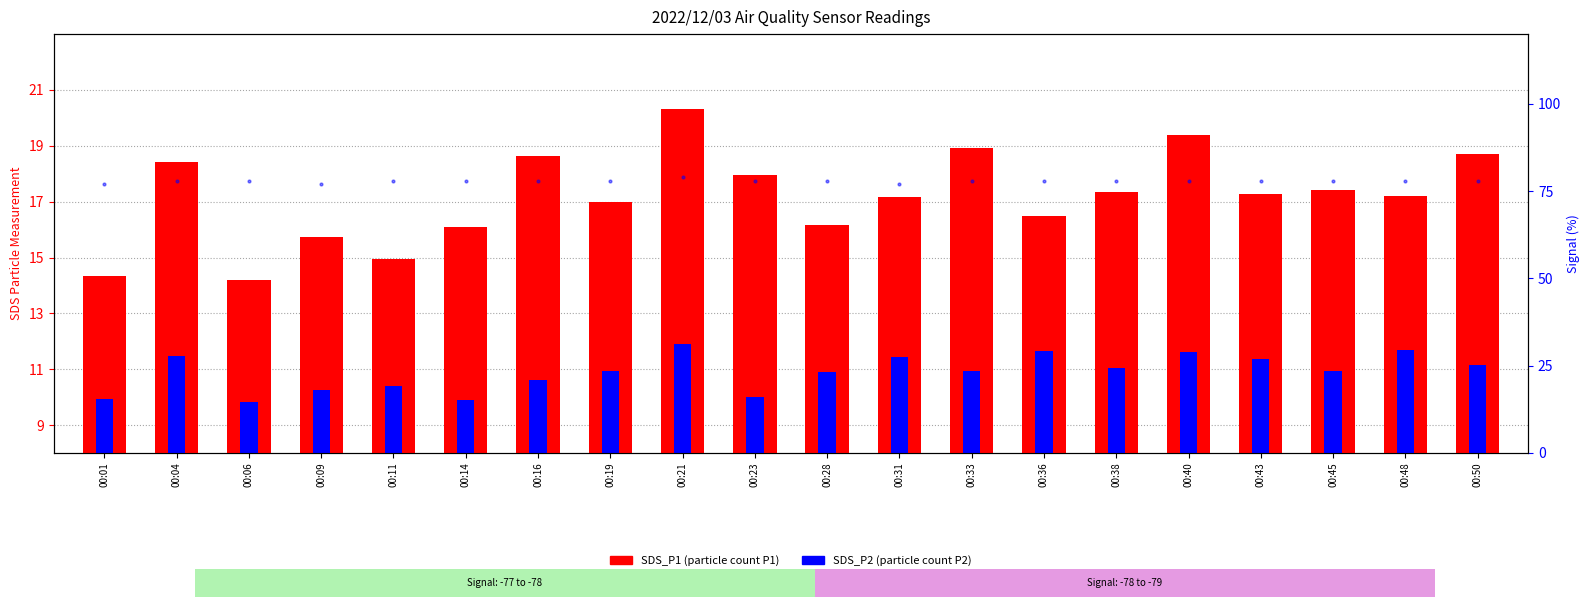

True or false: Signal (abs) has a value of 111.5 at 00:43.

False